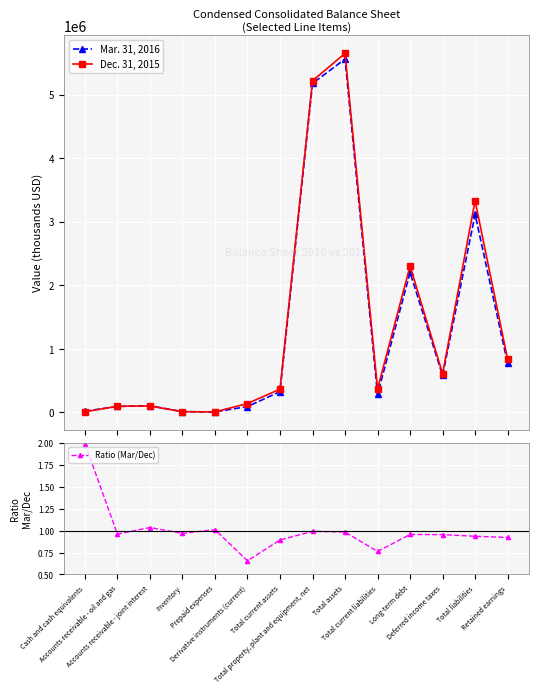

What is the smallest value displayed?

0.7